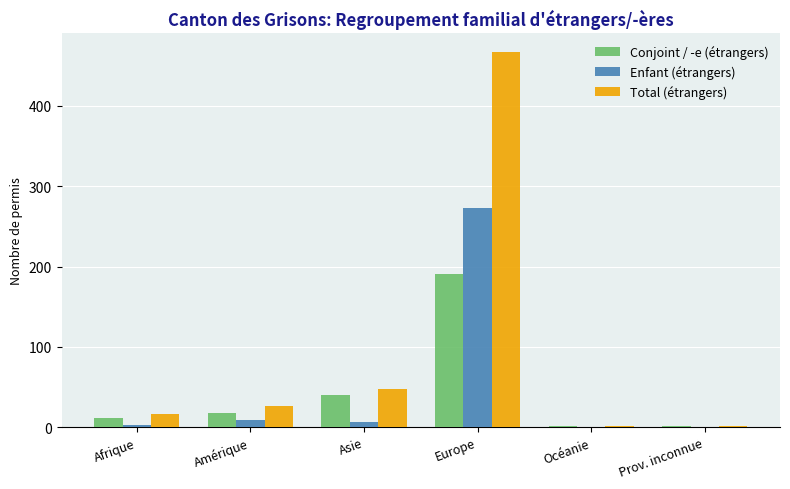

What value does the Enfant (étrangers) series have at Afrique?

3